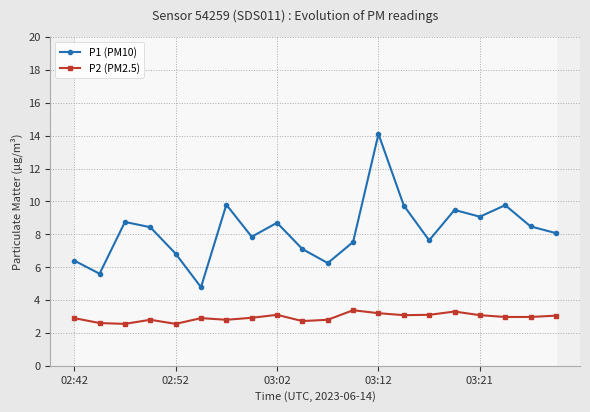

The P1 (PM10) series shows 6.6 at 17. True or false?

False